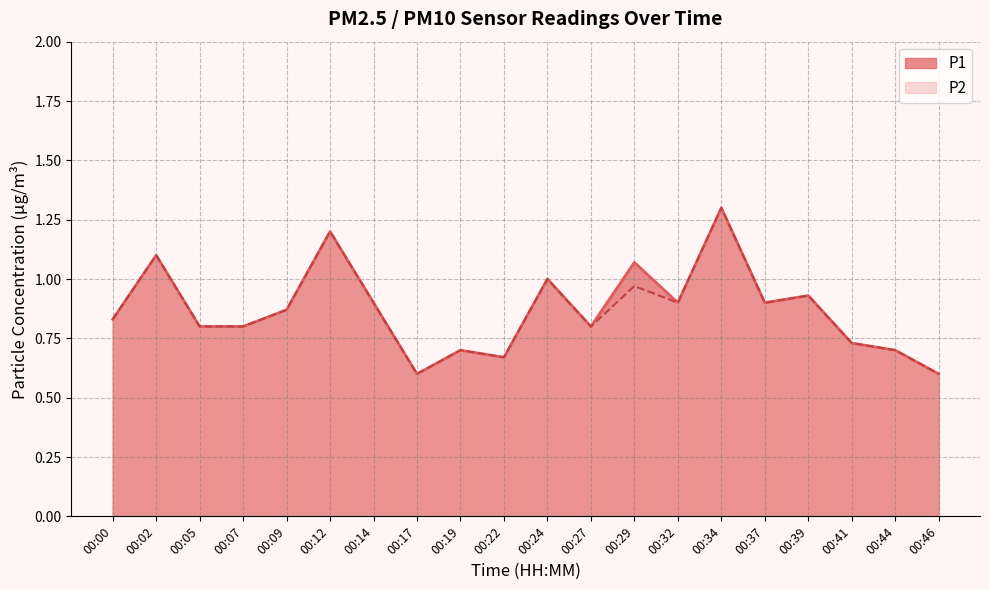

The value of P1 at 00:14 is 1.3. True or false?

False